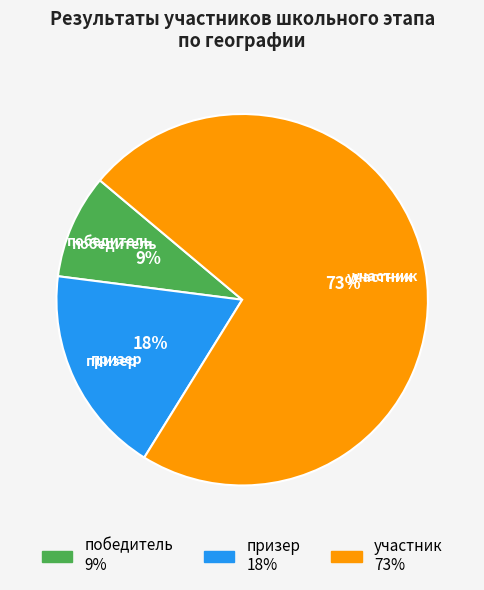

Which slice represents more than half of the pie?

участник